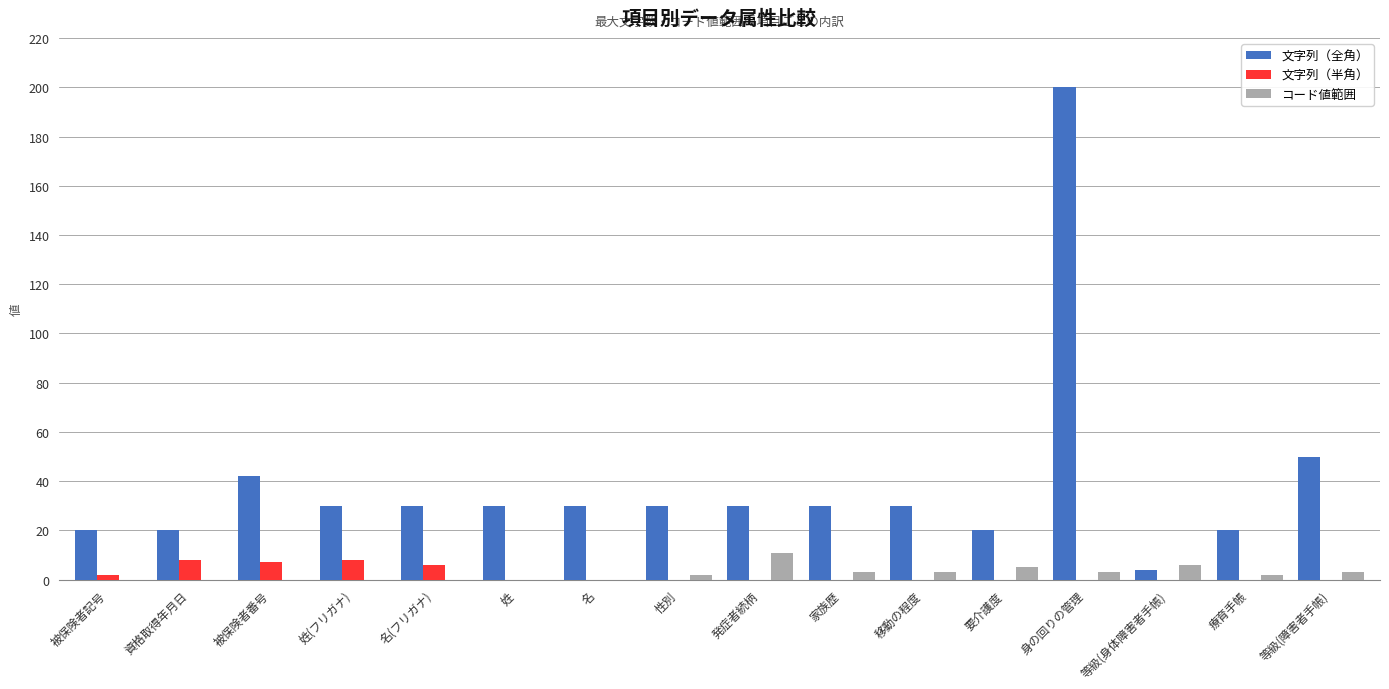

What is the sum of all コード値範囲 values?

38